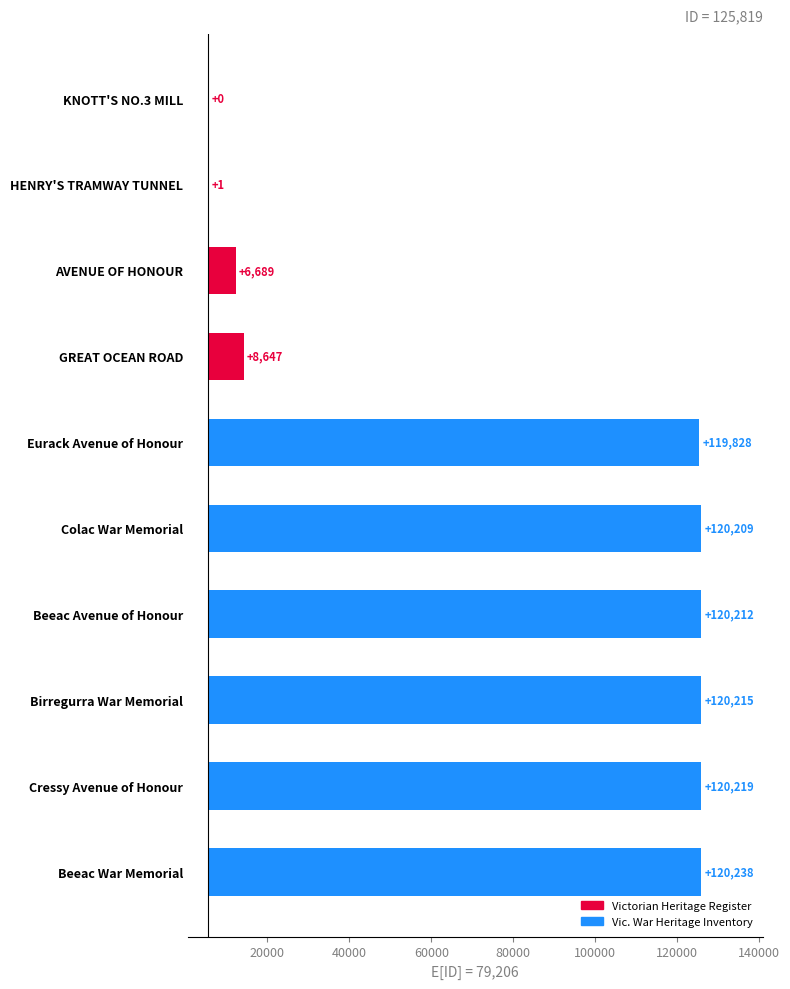

Read the value at Beeac War Memorial, to the nearest 10.

120240